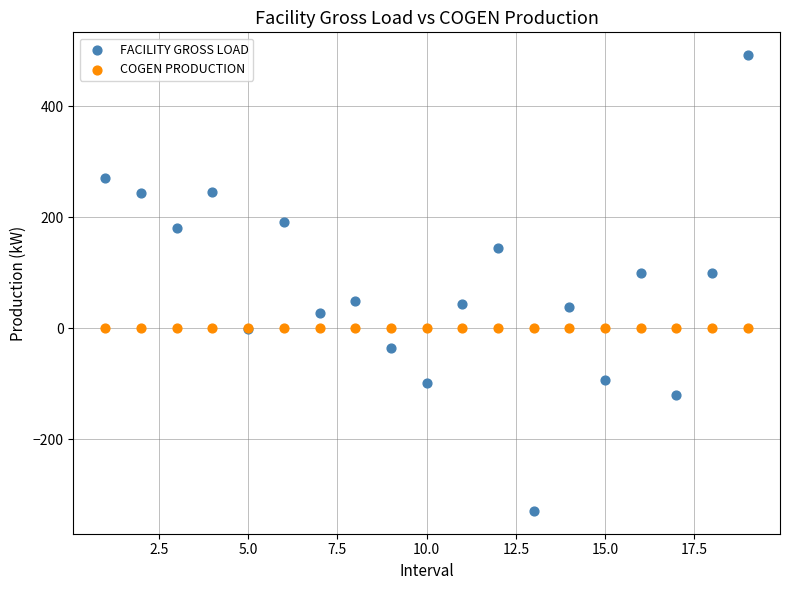

Which series reaches the minimum Y coordinate?

FACILITY GROSS LOAD